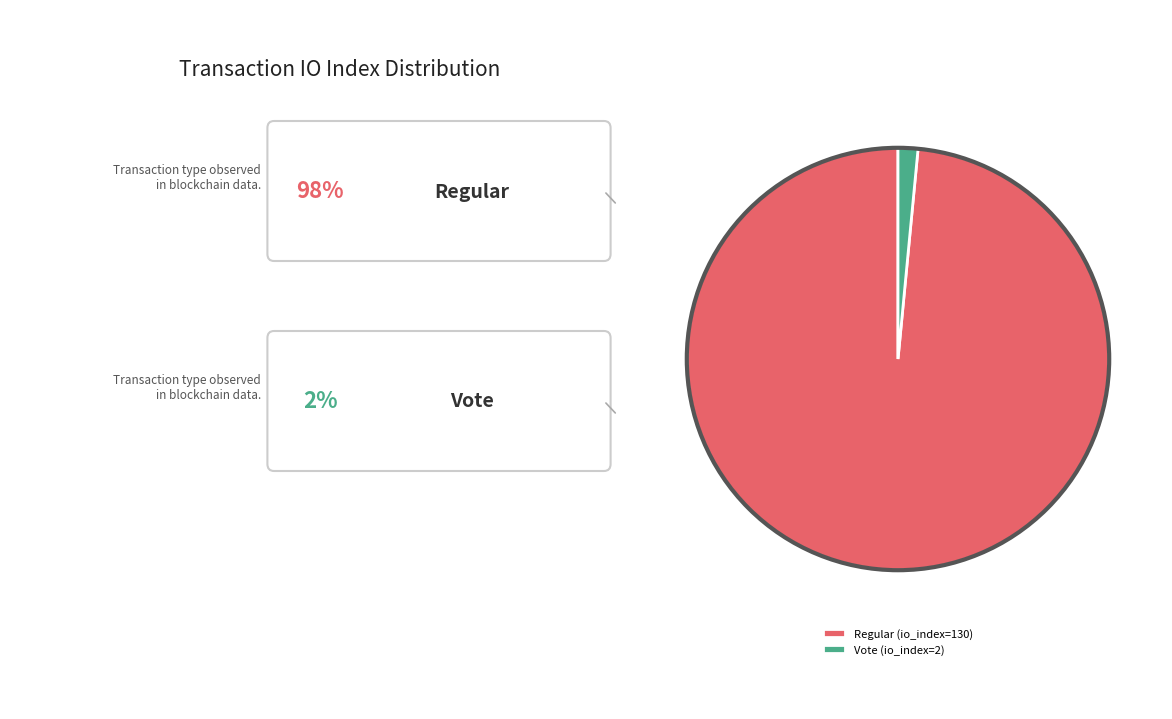

Do Vote (io_index=2) and Regular (io_index=130) together represent more than half of the pie?

Yes